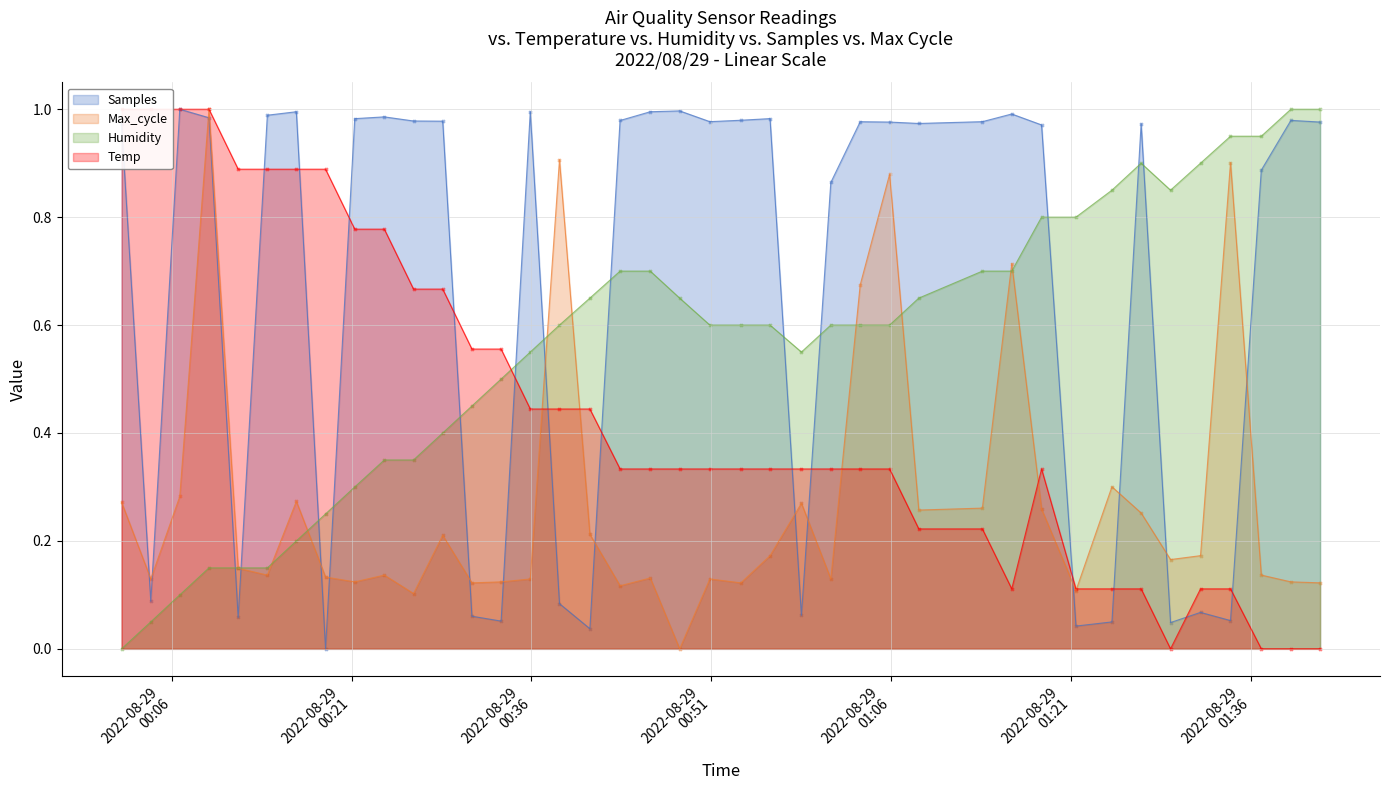

Which series contains the highest Y value?

Samples